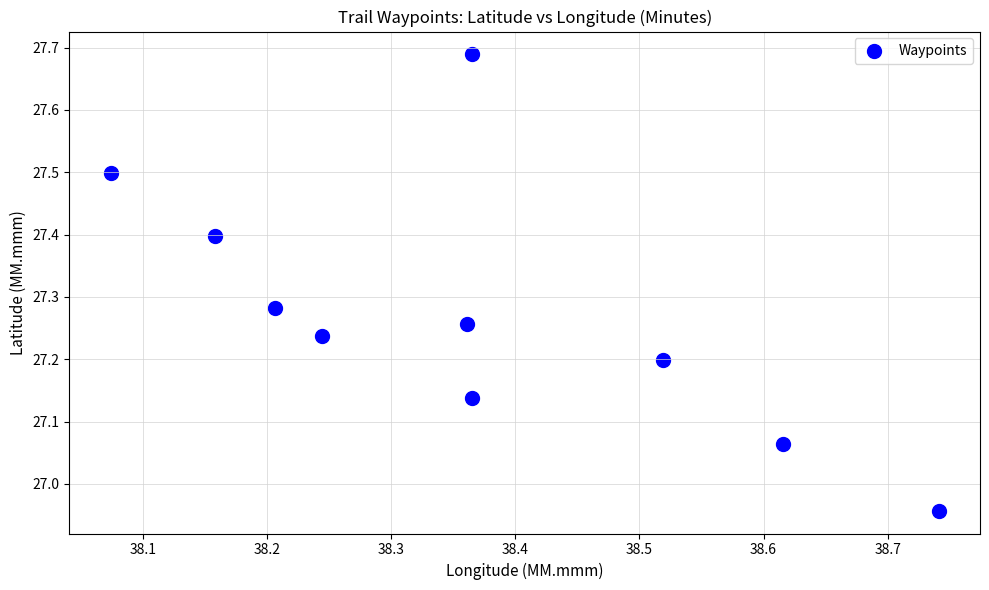

What is the range of Y values (max minus min)?

0.7